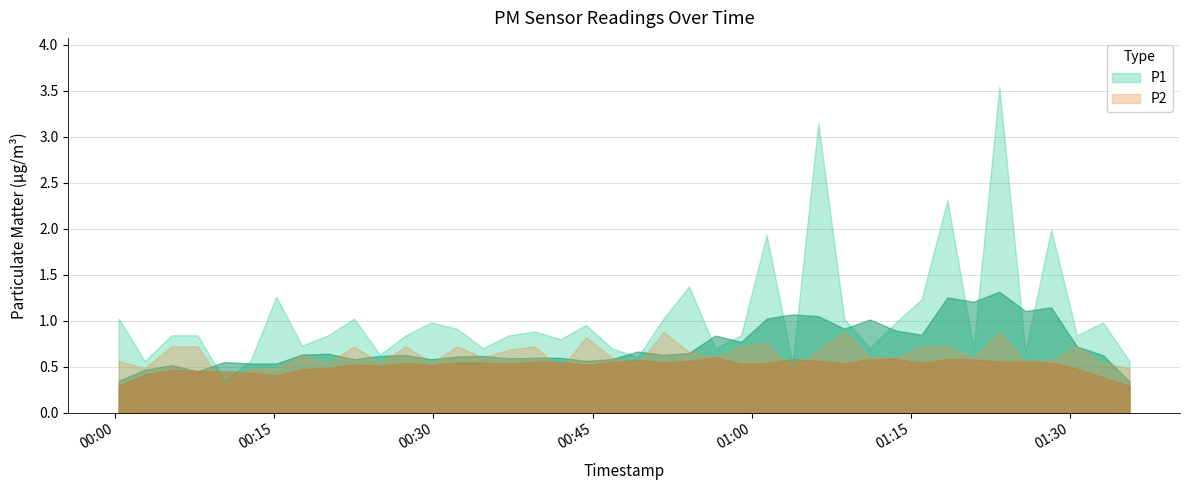

Which series has the largest range (max minus min)?

P1